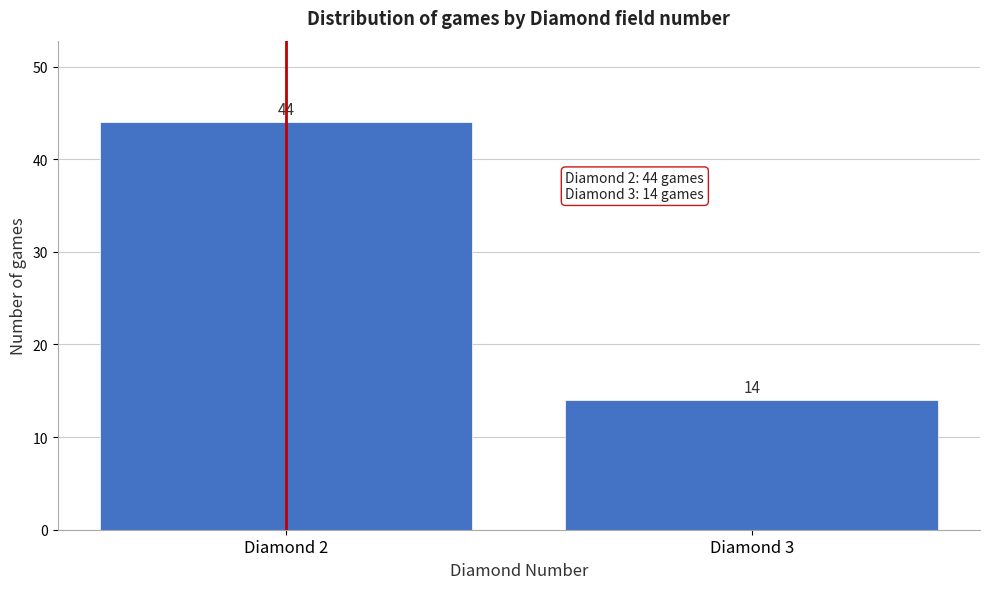

Reading left to right, what are all the values shown in this chart?

Diamond 2=44	Diamond 3=14